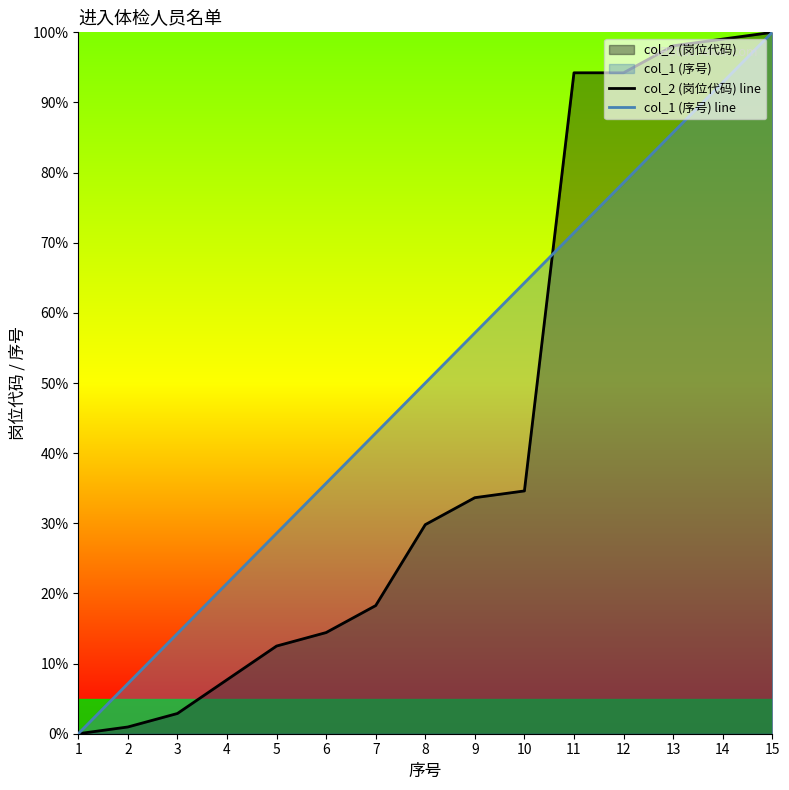

At which label is col_2 (岗位代码) line closest to 50?

10